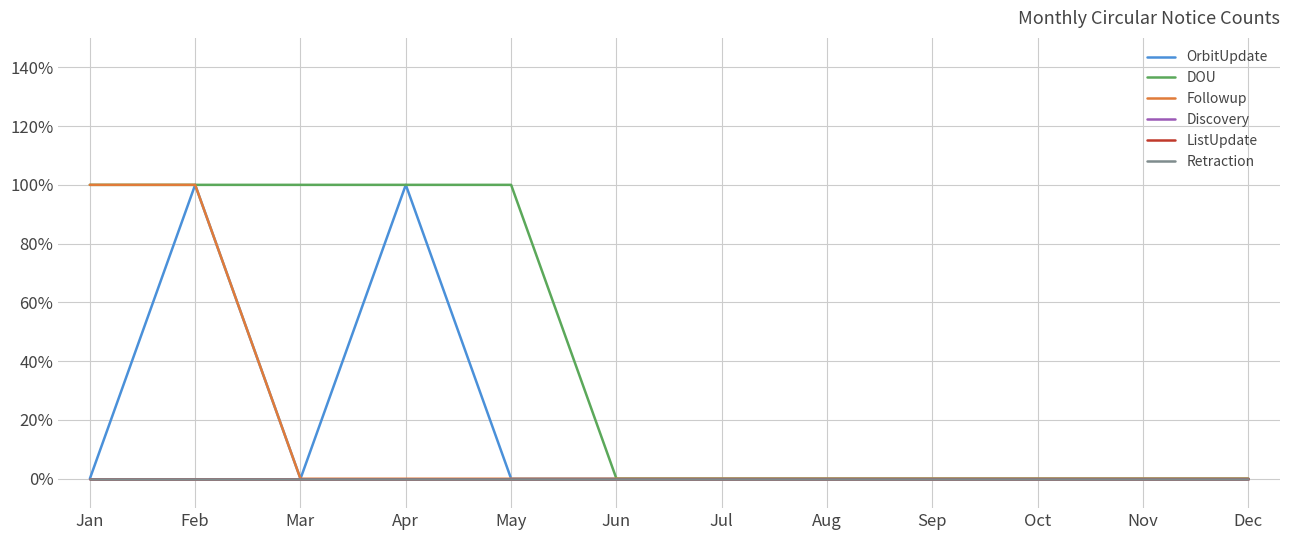

True or false: ListUpdate and OrbitUpdate cross at least once.

False